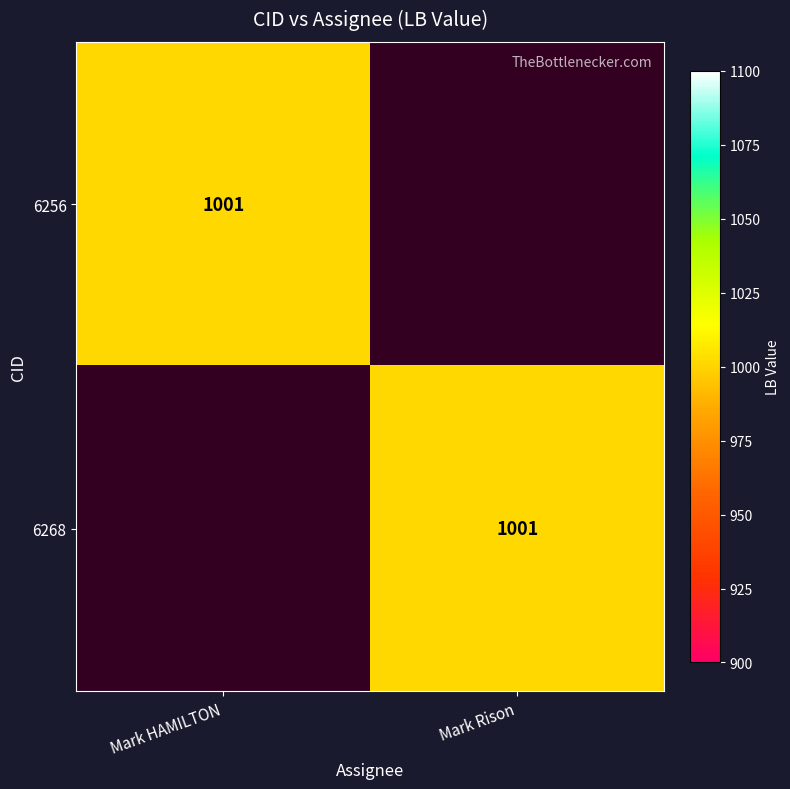

The 6256 series shows 1001 at Mark HAMILTON. True or false?

True